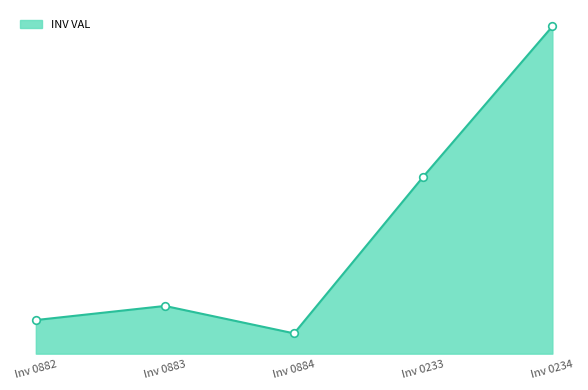

Does the chart have visible grid lines?

No